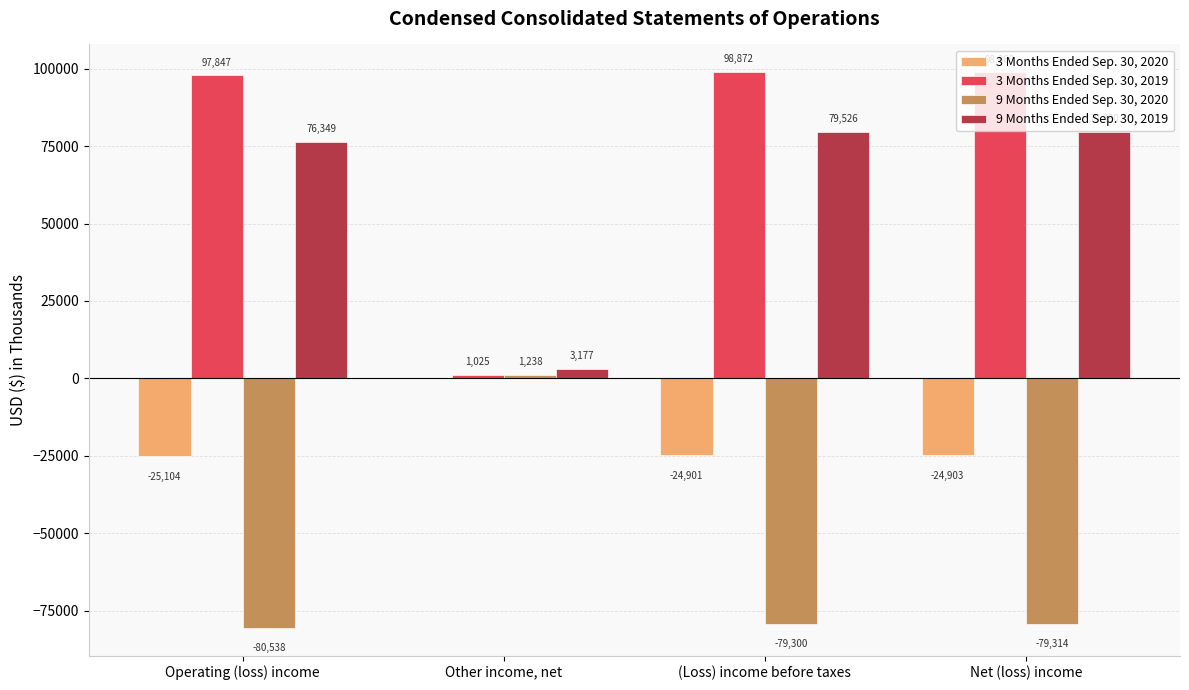

At which label is 3 Months Ended Sep. 30, 2019 closest to 49948?

Operating (loss) income